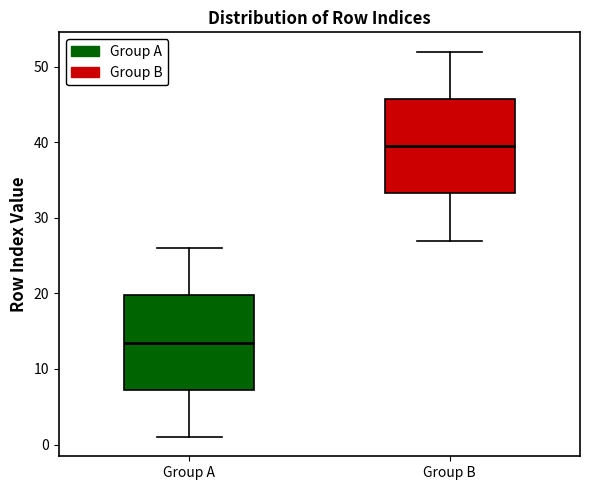

Reading left to right, transcribe this box plot: for each box, give where its median line is, the range the box spans, and where its two whiskers end, as read against the y-axis. The values are not printed on the chart, so give them approximately, as read against the axis.

Group A: median 14, box 7 to 20, whiskers 1 to 26
Group B: median 40, box 33 to 46, whiskers 27 to 52